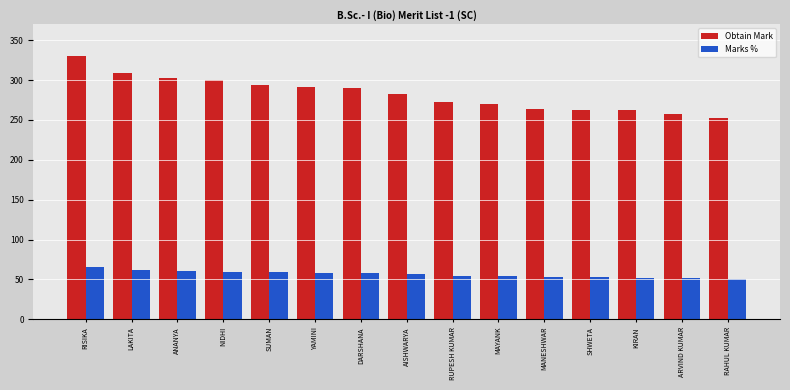

Read the Marks % value at ARVIND KUMAR.

51.4